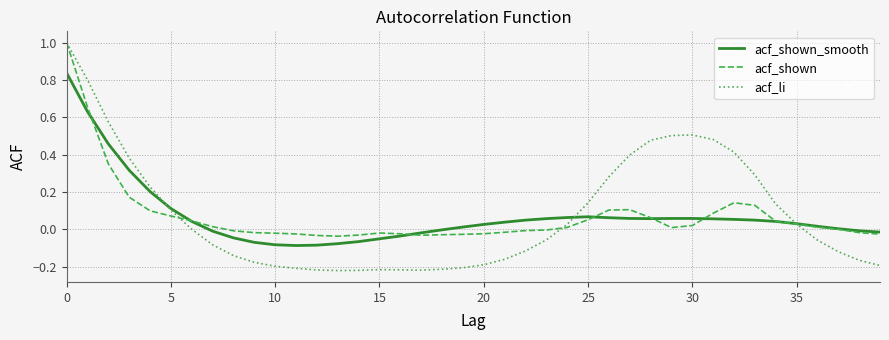

What is the highest value of the acf_shown series?

1.0